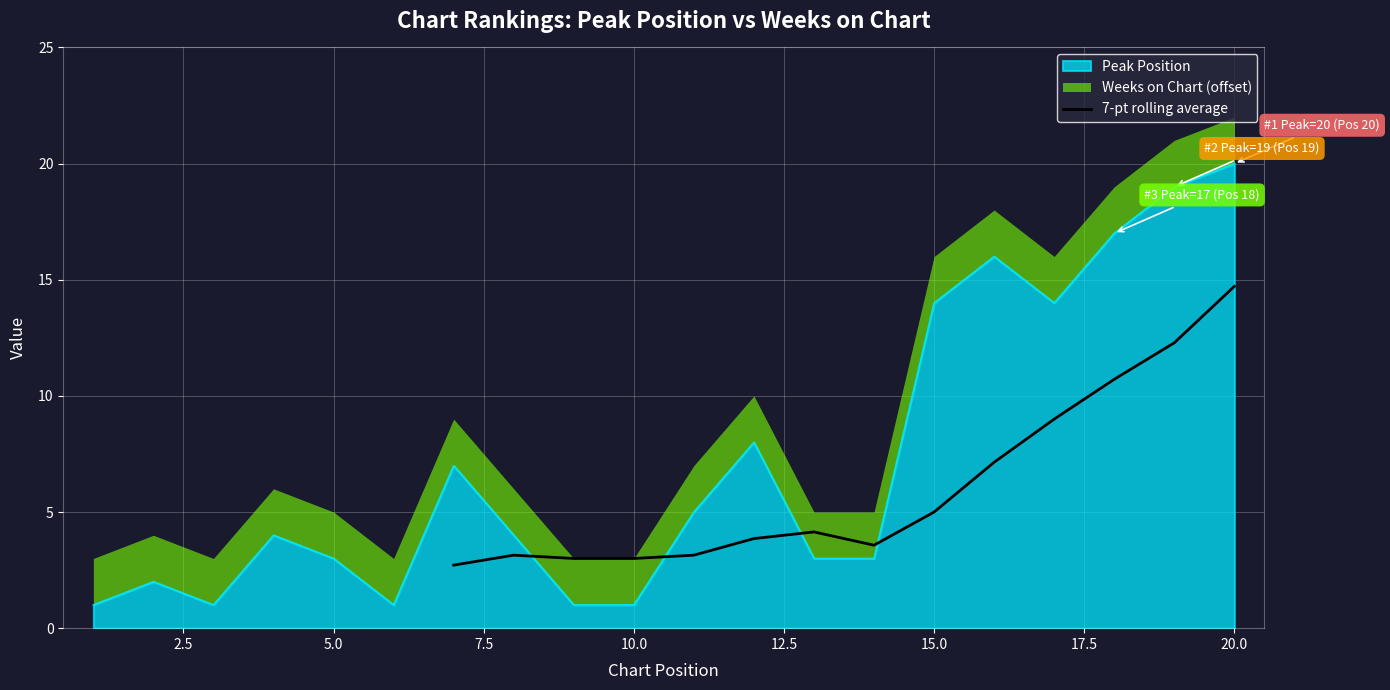

The value of 7-pt rolling average at 10.0 is 3.0. True or false?

True